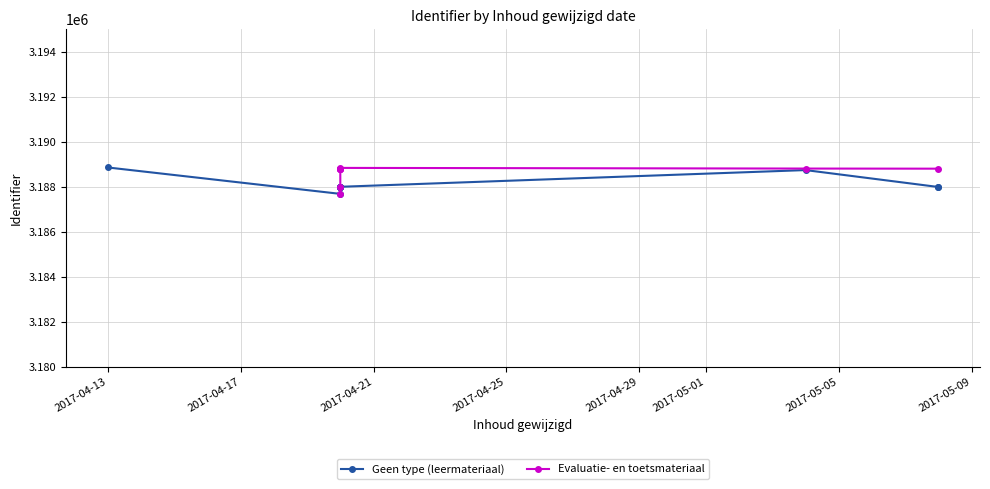

What is the average value?

3188592